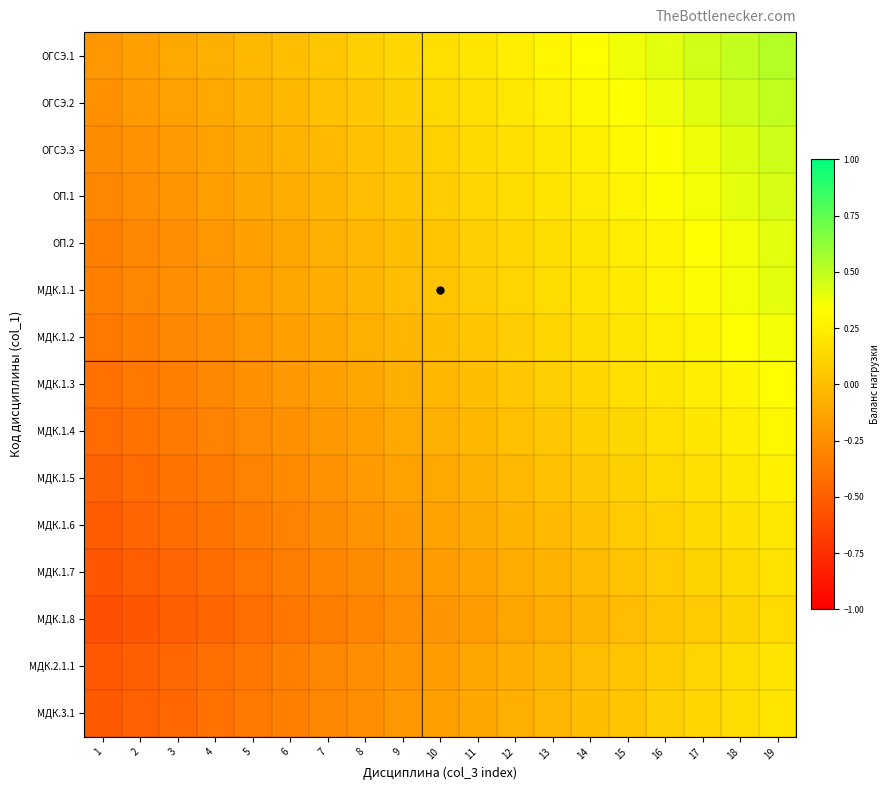

Reading right to left, extract all data points from this chart.

ОГСЭ.1: 19=0.5	18=0.5	17=0.4	16=0.4	15=0.4	14=0.3	13=0.3	12=0.2	11=0.2	10=0.2	9=0.1	8=0.1	7=0.0	6=0.0	5=-0.0	4=-0.1	3=-0.1	2=-0.2	1=-0.2
ОГСЭ.2: 19=0.5	18=0.5	17=0.4	16=0.4	15=0.3	14=0.3	13=0.3	12=0.2	11=0.2	10=0.1	9=0.1	8=0.0	7=0.0	6=-0.0	5=-0.1	4=-0.1	3=-0.2	2=-0.2	1=-0.2
ОГСЭ.3: 19=0.5	18=0.4	17=0.4	16=0.3	15=0.3	14=0.3	13=0.2	12=0.2	11=0.1	10=0.1	9=0.1	8=0.0	7=-0.0	6=-0.1	5=-0.1	4=-0.1	3=-0.2	2=-0.2	1=-0.3
ОП.1: 19=0.4	18=0.4	17=0.4	16=0.3	15=0.3	14=0.2	13=0.2	12=0.2	11=0.1	10=0.1	9=0.0	8=-0.0	7=-0.0	6=-0.1	5=-0.1	4=-0.2	3=-0.2	2=-0.3	1=-0.3
ОП.2: 19=0.4	18=0.4	17=0.3	16=0.3	15=0.2	14=0.2	13=0.2	12=0.1	11=0.1	10=0.0	9=-0.0	8=-0.0	7=-0.1	6=-0.1	5=-0.2	4=-0.2	3=-0.2	2=-0.3	1=-0.3
МДК.1.1: 19=0.4	18=0.4	17=0.3	16=0.3	15=0.2	14=0.2	13=0.2	12=0.1	11=0.1	10=0.0	9=-0.0	8=-0.1	7=-0.1	6=-0.1	5=-0.2	4=-0.2	3=-0.3	2=-0.3	1=-0.3
МДК.1.2: 19=0.4	18=0.3	17=0.3	16=0.2	15=0.2	14=0.2	13=0.1	12=0.1	11=0.0	10=-0.0	9=-0.0	8=-0.1	7=-0.1	6=-0.2	5=-0.2	4=-0.2	3=-0.3	2=-0.3	1=-0.4
МДК.1.3: 19=0.3	18=0.3	17=0.2	16=0.2	15=0.2	14=0.1	13=0.1	12=0.0	11=0.0	10=-0.0	9=-0.1	8=-0.1	7=-0.2	6=-0.2	5=-0.2	4=-0.3	3=-0.3	2=-0.4	1=-0.4
МДК.1.4: 19=0.3	18=0.2	17=0.2	16=0.2	15=0.1	14=0.1	13=0.0	12=0.0	11=-0.0	10=-0.1	9=-0.1	8=-0.2	7=-0.2	6=-0.2	5=-0.3	4=-0.3	3=-0.4	2=-0.4	1=-0.4
МДК.1.5: 19=0.3	18=0.2	17=0.2	16=0.1	15=0.1	14=0.1	13=0.0	12=-0.0	11=-0.1	10=-0.1	9=-0.2	8=-0.2	7=-0.2	6=-0.3	5=-0.3	4=-0.4	3=-0.4	2=-0.4	1=-0.5
МДК.1.6: 19=0.2	18=0.2	17=0.1	16=0.1	15=0.1	14=0.0	13=-0.0	12=-0.1	11=-0.1	10=-0.1	9=-0.2	8=-0.2	7=-0.3	6=-0.3	5=-0.3	4=-0.4	3=-0.4	2=-0.5	1=-0.5
МДК.1.7: 19=0.2	18=0.1	17=0.1	16=0.1	15=0.0	14=-0.0	13=-0.1	12=-0.1	11=-0.1	10=-0.2	9=-0.2	8=-0.3	7=-0.3	6=-0.3	5=-0.4	4=-0.4	3=-0.5	2=-0.5	1=-0.5
МДК.1.8: 19=0.1	18=0.1	17=0.1	16=0.0	15=-0.0	14=-0.1	13=-0.1	12=-0.1	11=-0.2	10=-0.2	9=-0.3	8=-0.3	7=-0.3	6=-0.4	5=-0.4	4=-0.5	3=-0.5	2=-0.5	1=-0.6
МДК.2.1.1: 19=0.2	18=0.2	17=0.1	16=0.1	15=0.0	14=-0.0	13=-0.1	12=-0.1	11=-0.1	10=-0.2	9=-0.2	8=-0.3	7=-0.3	6=-0.3	5=-0.4	4=-0.4	3=-0.5	2=-0.5	1=-0.5
МДК.3.1: 19=0.2	18=0.2	17=0.1	16=0.1	15=0.0	14=-0.0	13=-0.0	12=-0.1	11=-0.1	10=-0.2	9=-0.2	8=-0.2	7=-0.3	6=-0.3	5=-0.4	4=-0.4	3=-0.4	2=-0.5	1=-0.5